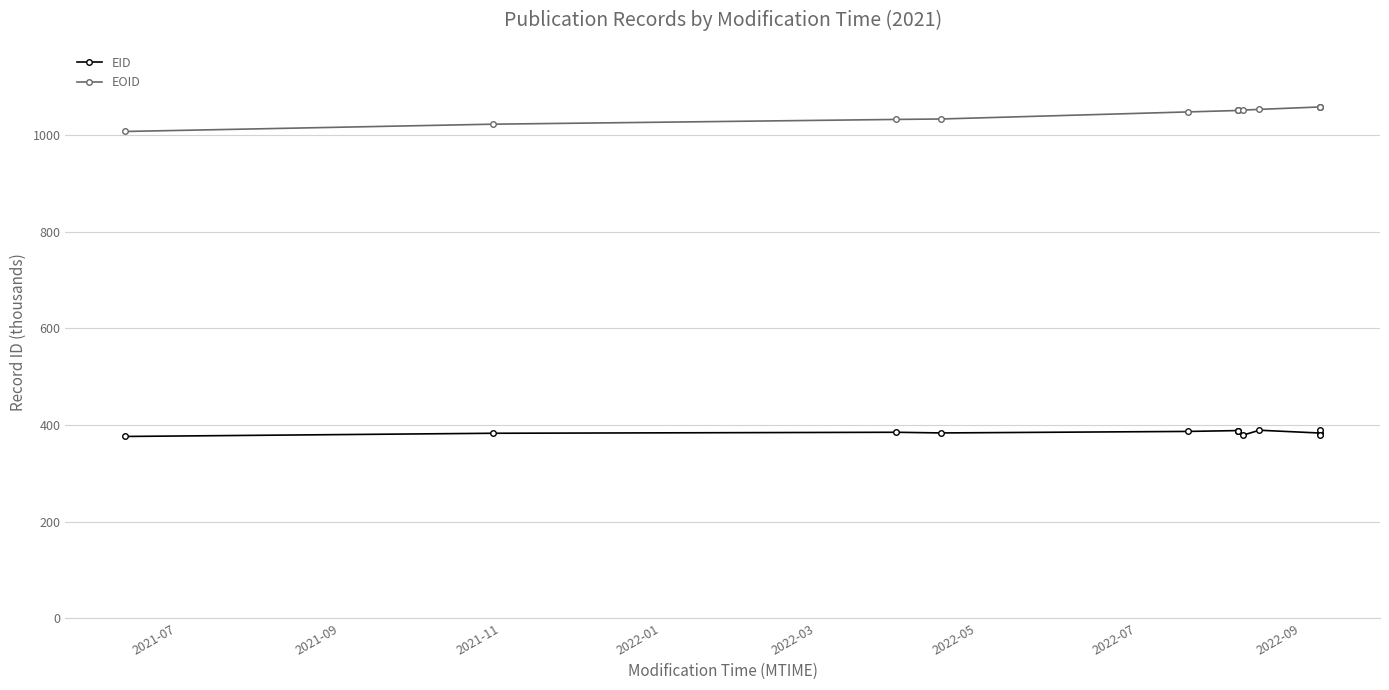

What is the smallest value displayed?

376.2